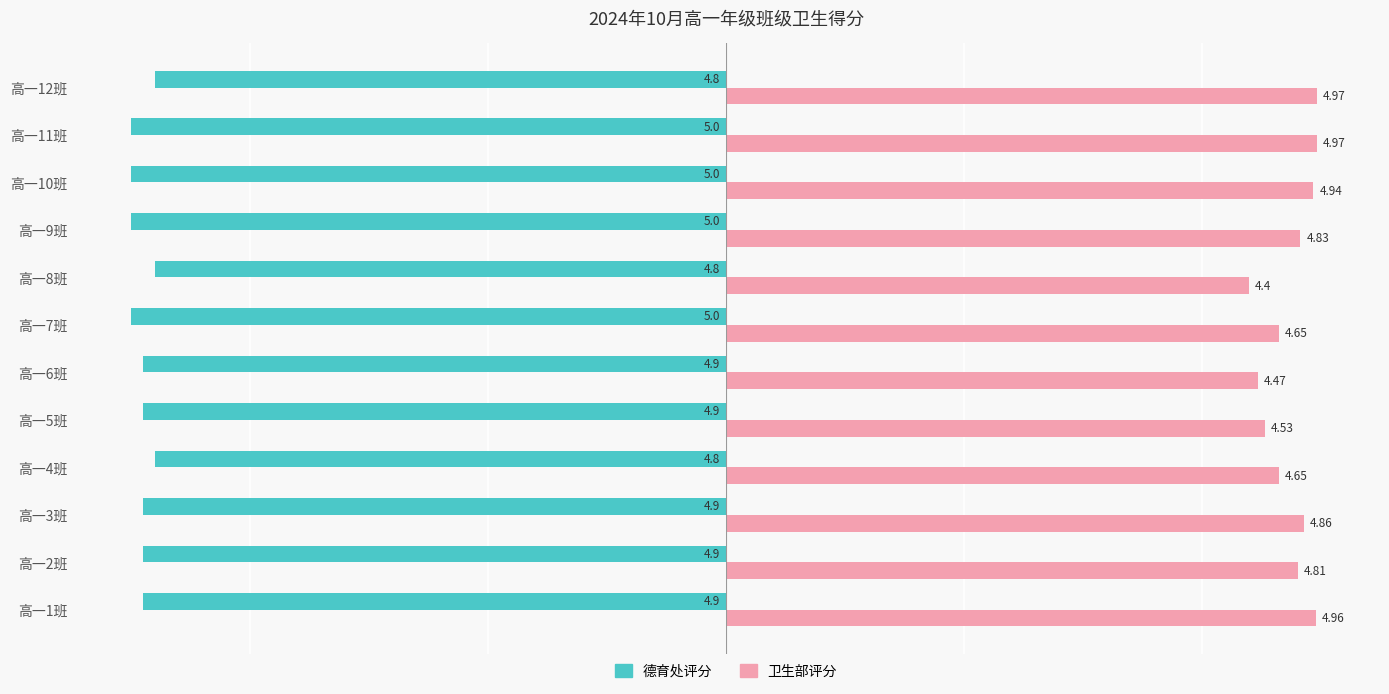

What is the spread (max minus min) of values at 高一6班?

9.4